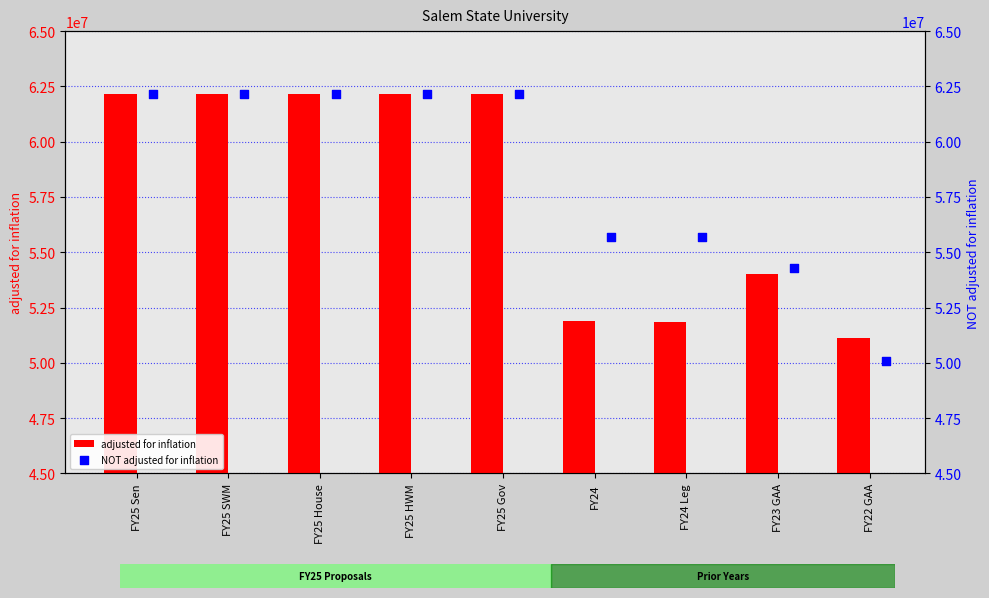

Is the value of adjusted for inflation at FY25 HWM greater than the value of NOT adjusted for inflation at FY25 Gov?

No